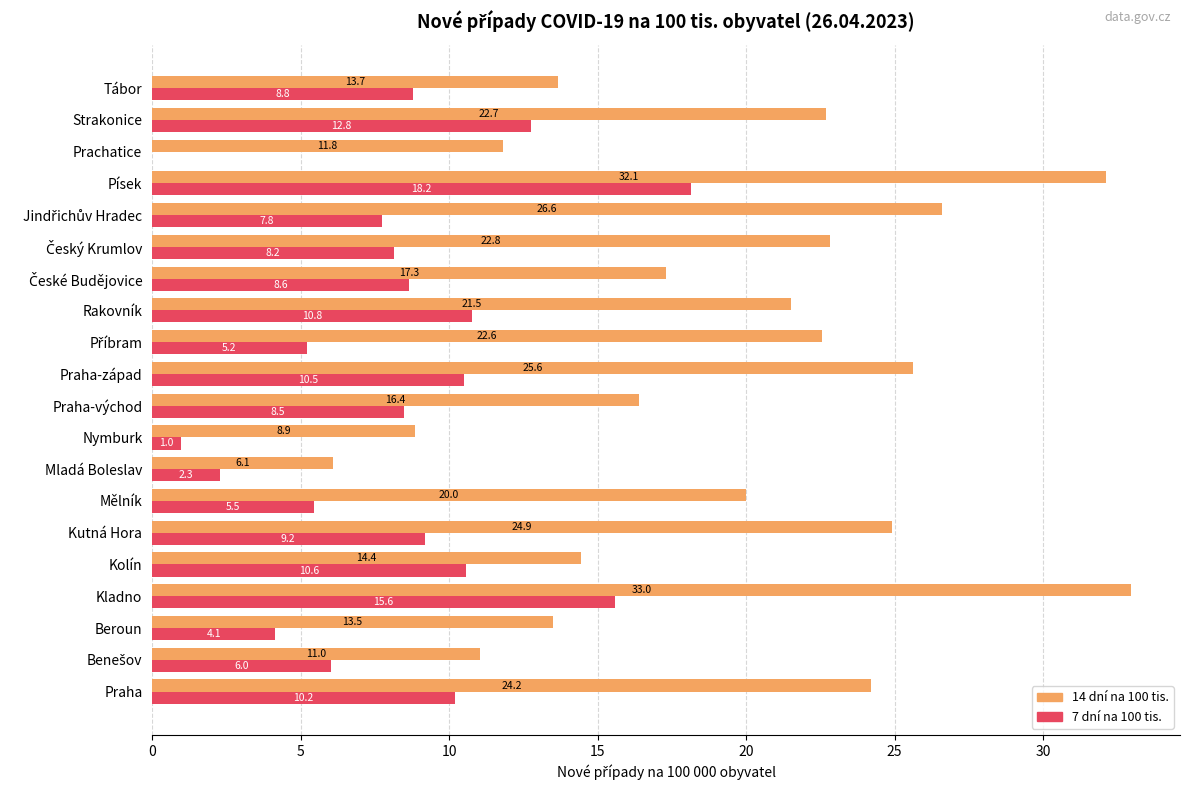

How many distinct data groups are displayed?

2